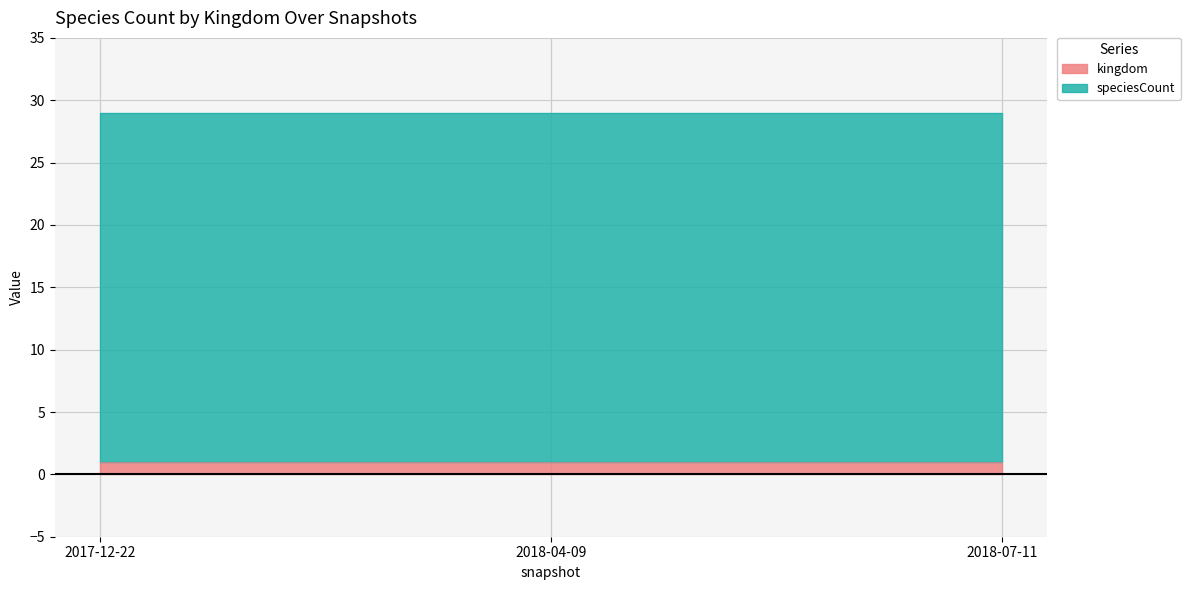

What is the sum of the speciesCount values at 2017-12-22 and 2018-07-11?

56